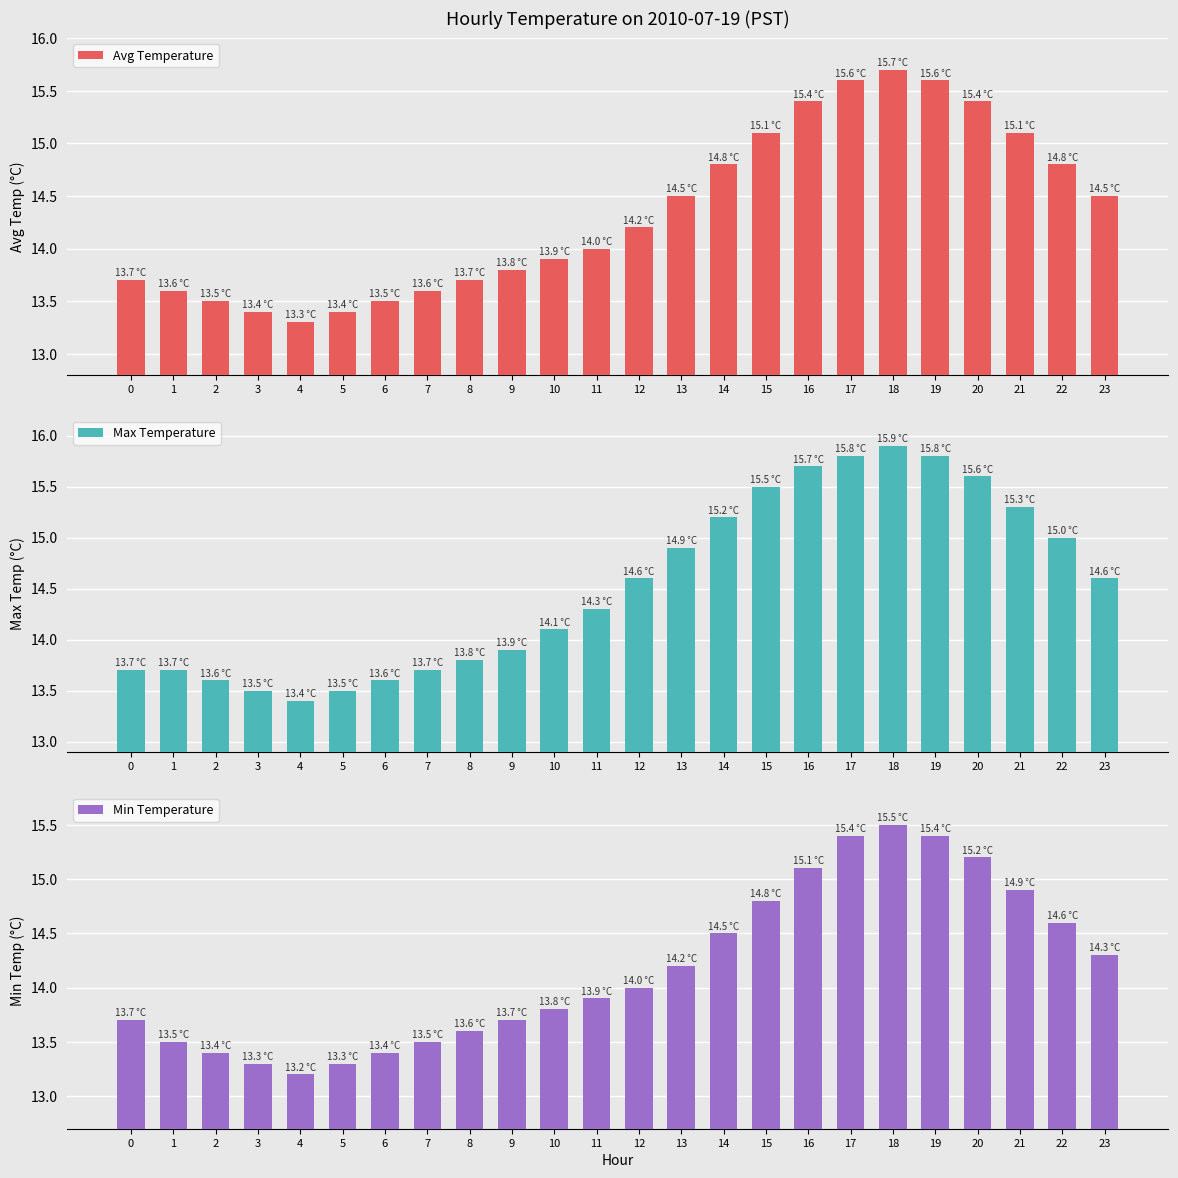

Read the Max Temperature value at 15.

15.5